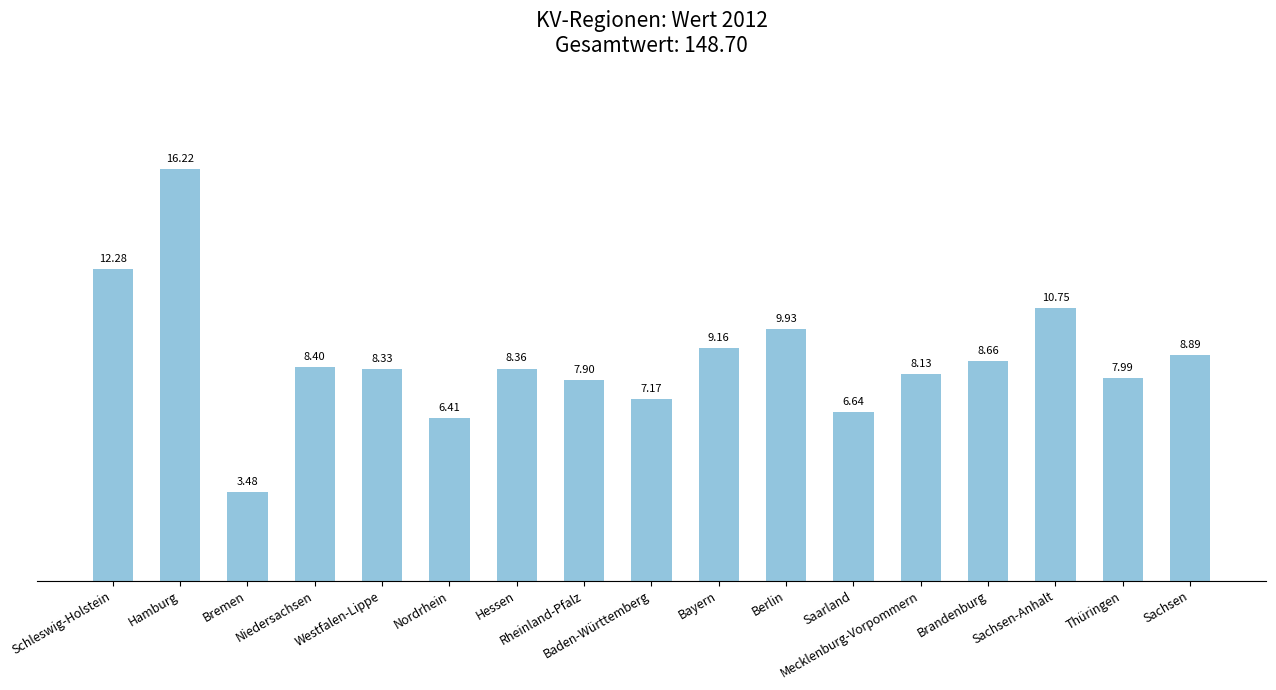

Is it true that the value at Sachsen-Anhalt is 10.8?

True